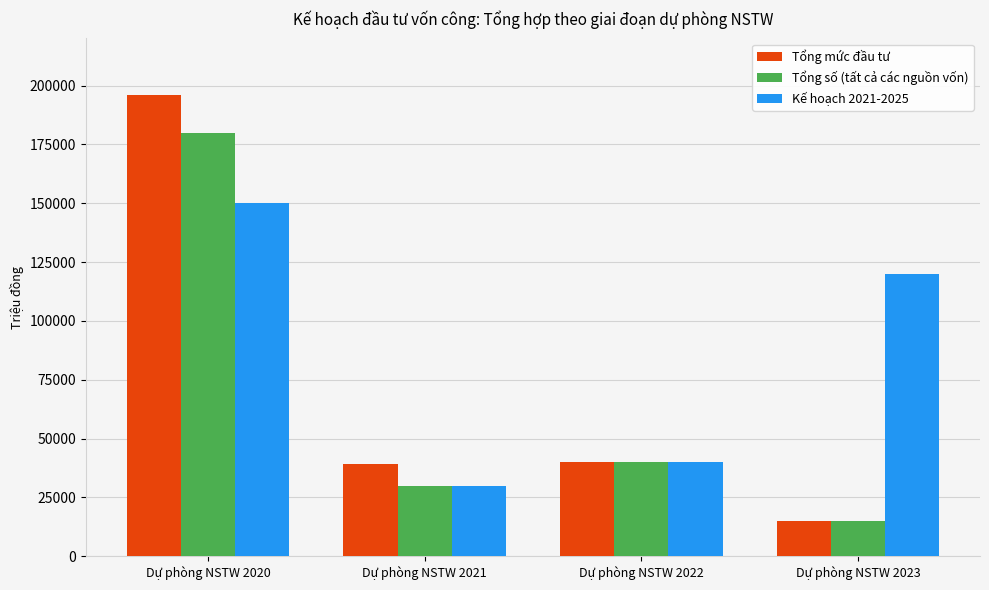

Reading right to left, transcribe all the data shown in this chart.

Tổng mức đầu tư: Dự phòng NSTW 2023=14800.0	Dự phòng NSTW 2022=40000.0	Dự phòng NSTW 2021=39094.0	Dự phòng NSTW 2020=196075.3
Tổng số (tất cả các nguồn vốn): Dự phòng NSTW 2023=14800.0	Dự phòng NSTW 2022=40000.0	Dự phòng NSTW 2021=30000.0	Dự phòng NSTW 2020=179963.0
Kế hoạch 2021-2025: Dự phòng NSTW 2023=120000.0	Dự phòng NSTW 2022=40000.0	Dự phòng NSTW 2021=30000.0	Dự phòng NSTW 2020=150000.0